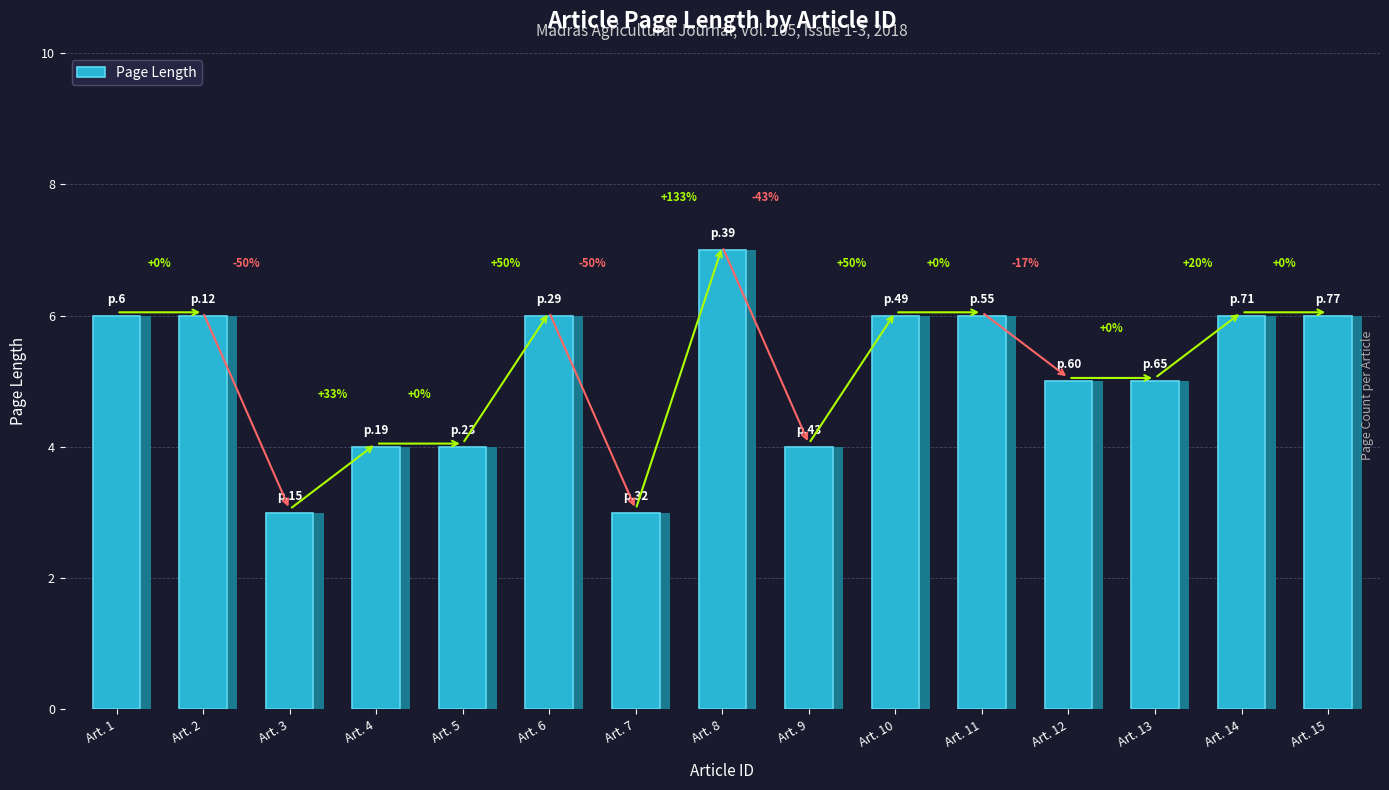

What is the sum of the values at Art. 3 and Art. 5?

7